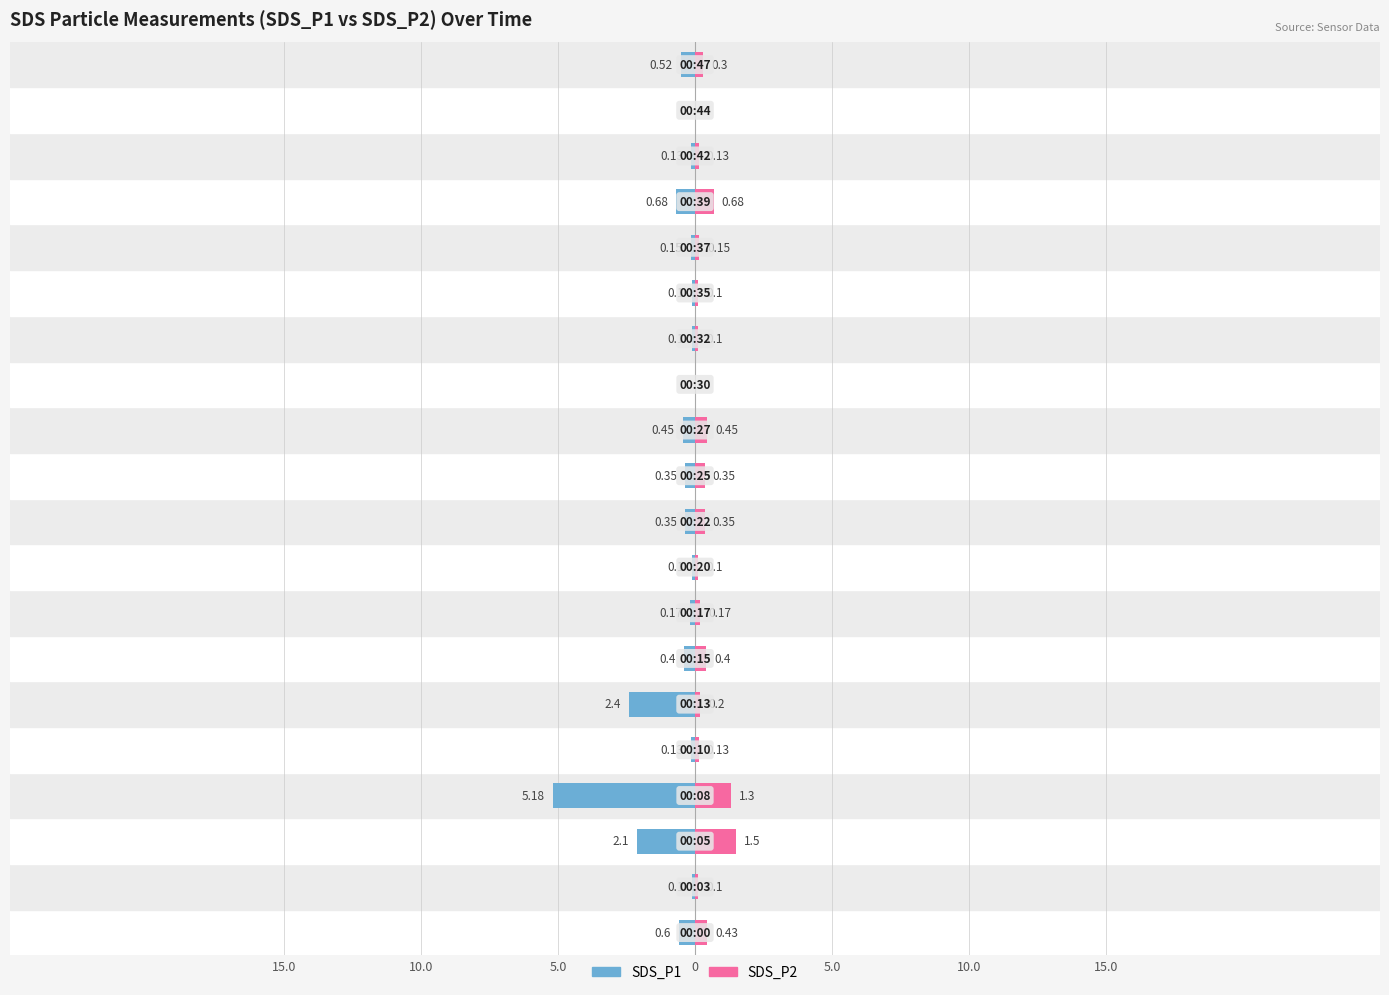

What is the average value of the SDS_P1 series?

-0.7